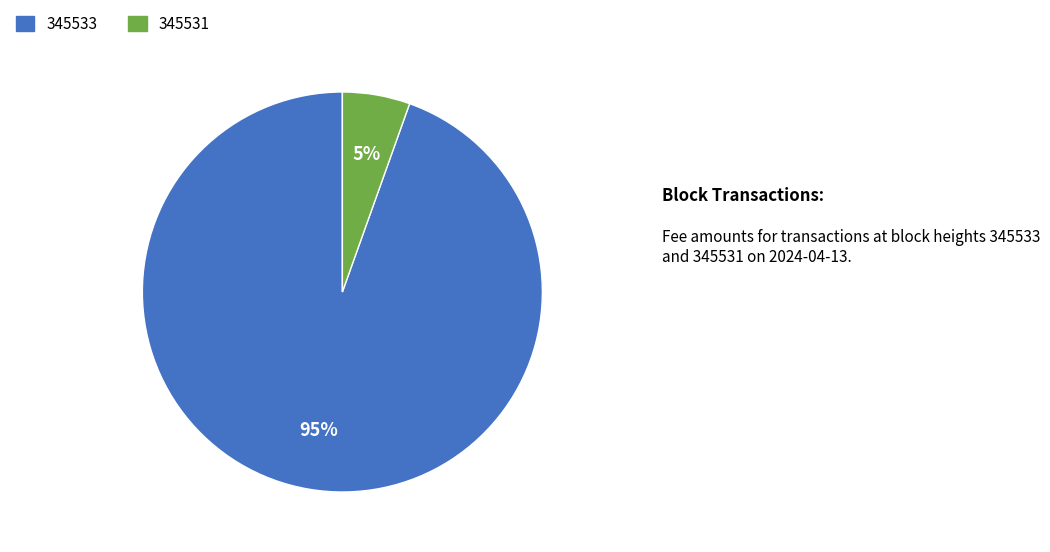

To the nearest percent, what portion does 345531 represent?

5%